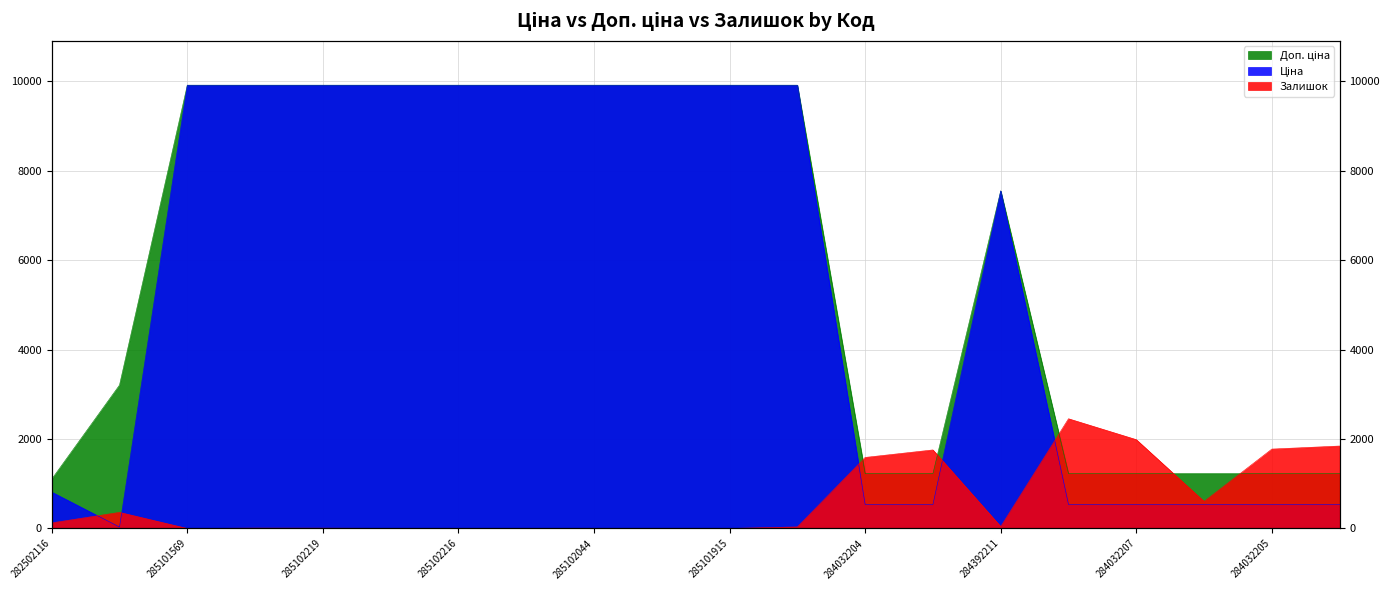

Which series has the largest total across all categories?

Доп. ціна